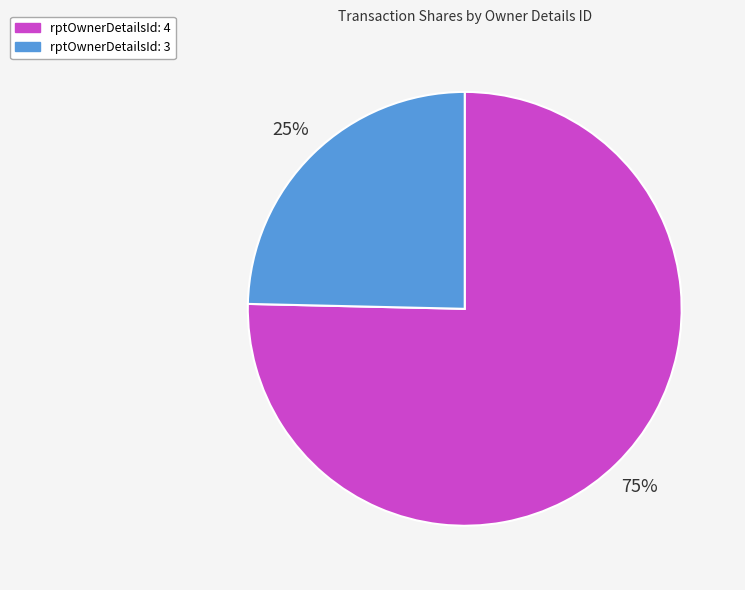

How many segments does this pie chart have?

2